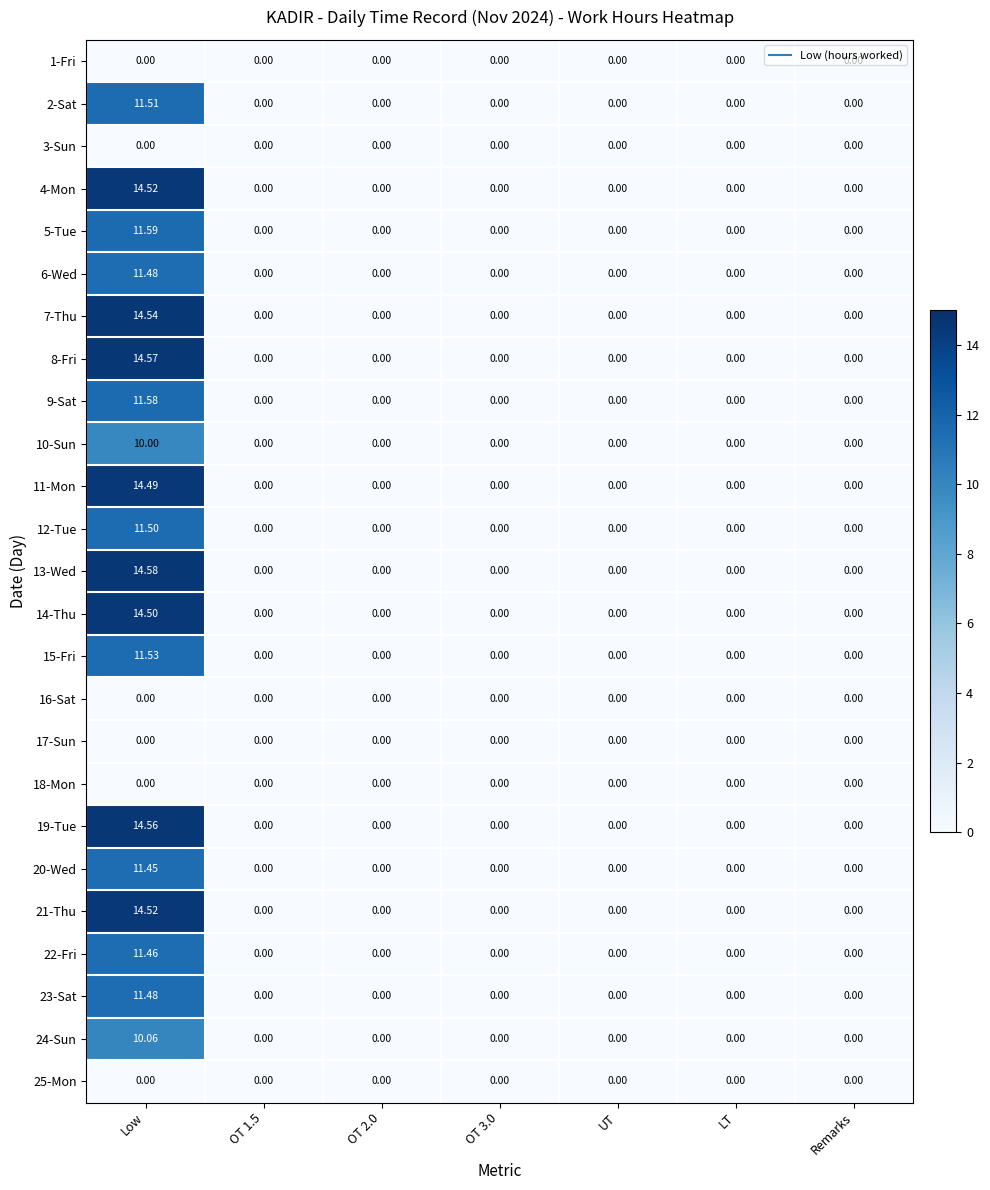

At which category is the sum across all series the highest?

Low